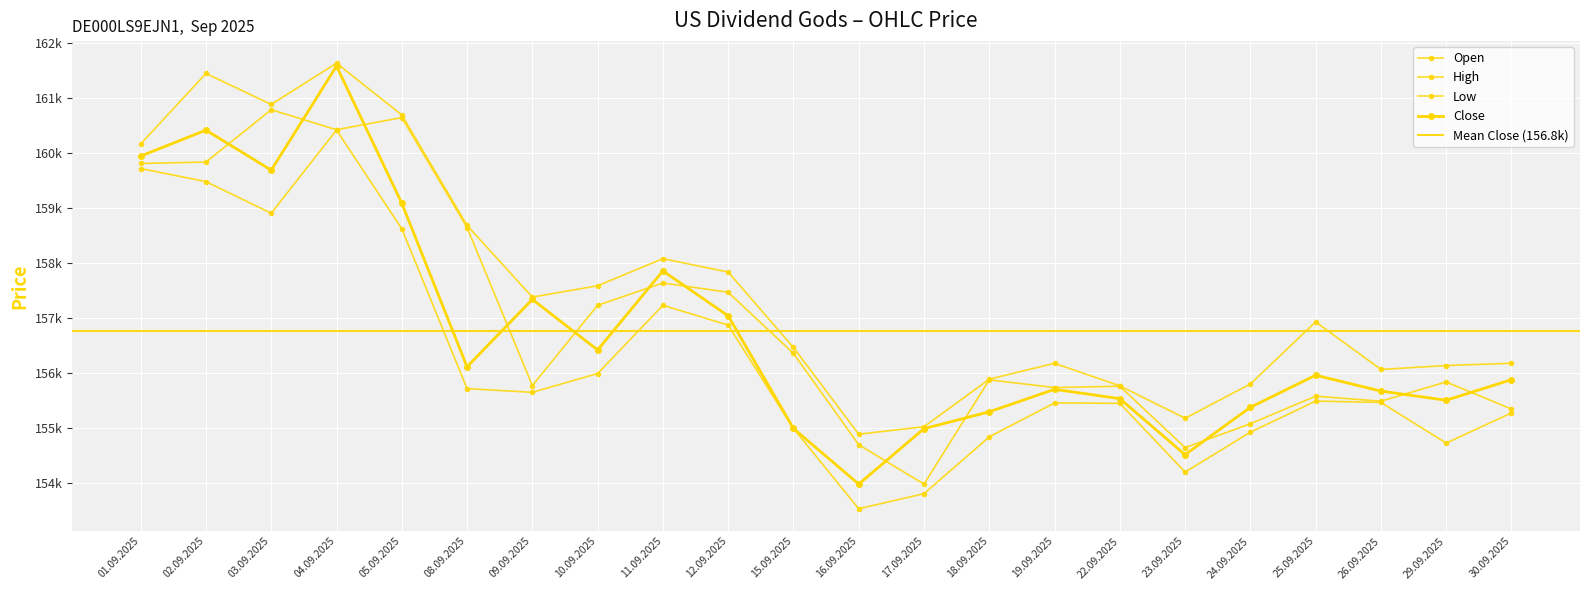

Is the value of High at 05.09.2025 greater than the value of Close at 29.09.2025?

Yes